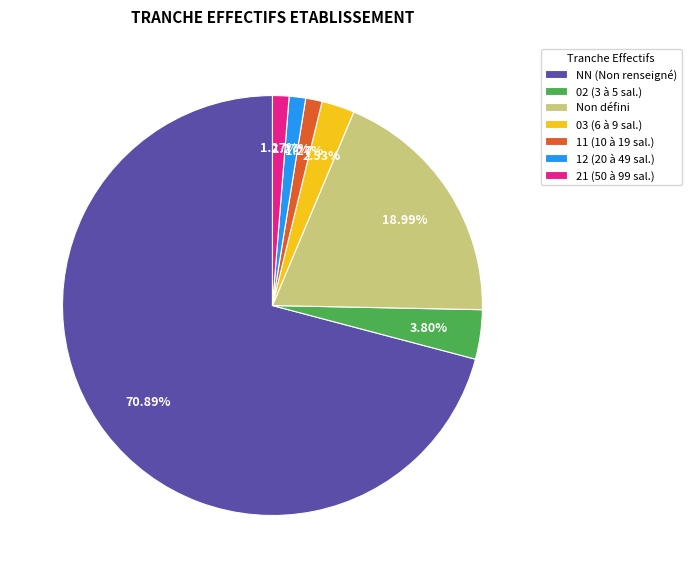

What is the majority slice?

NN (Non renseigné)